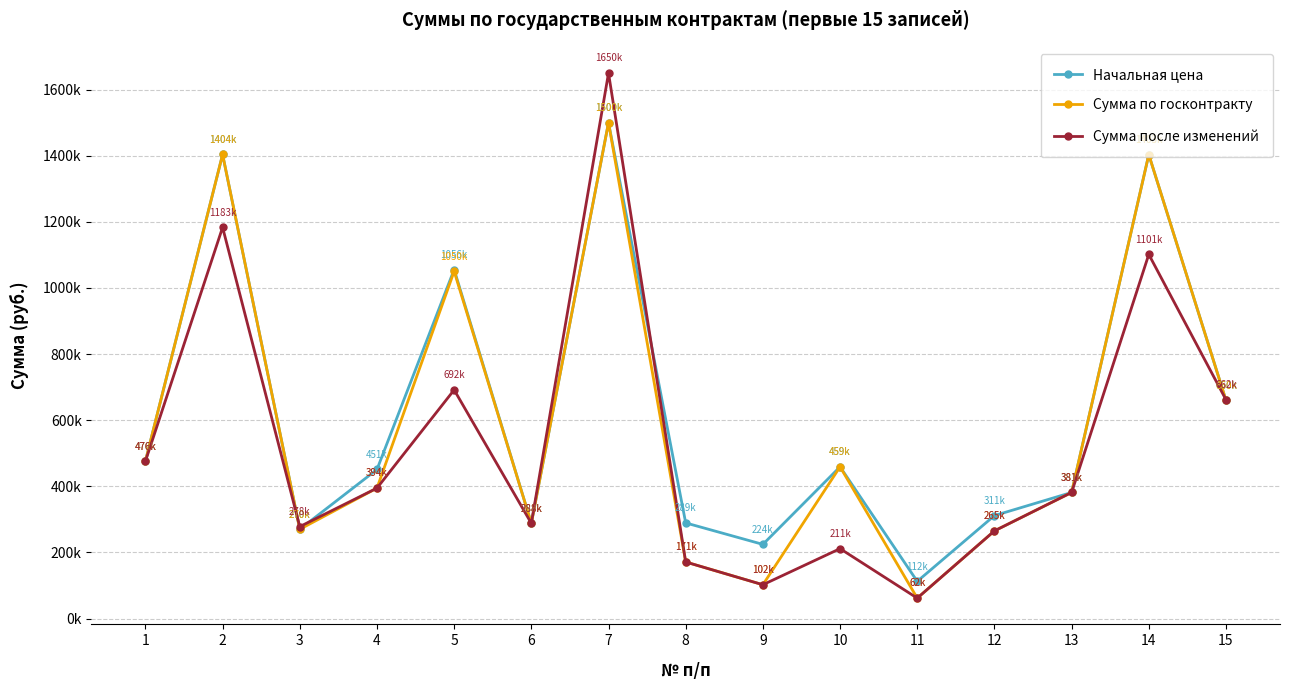

What are all the series names shown in the legend?

Начальная цена, Сумма по госконтракту, Сумма после изменений